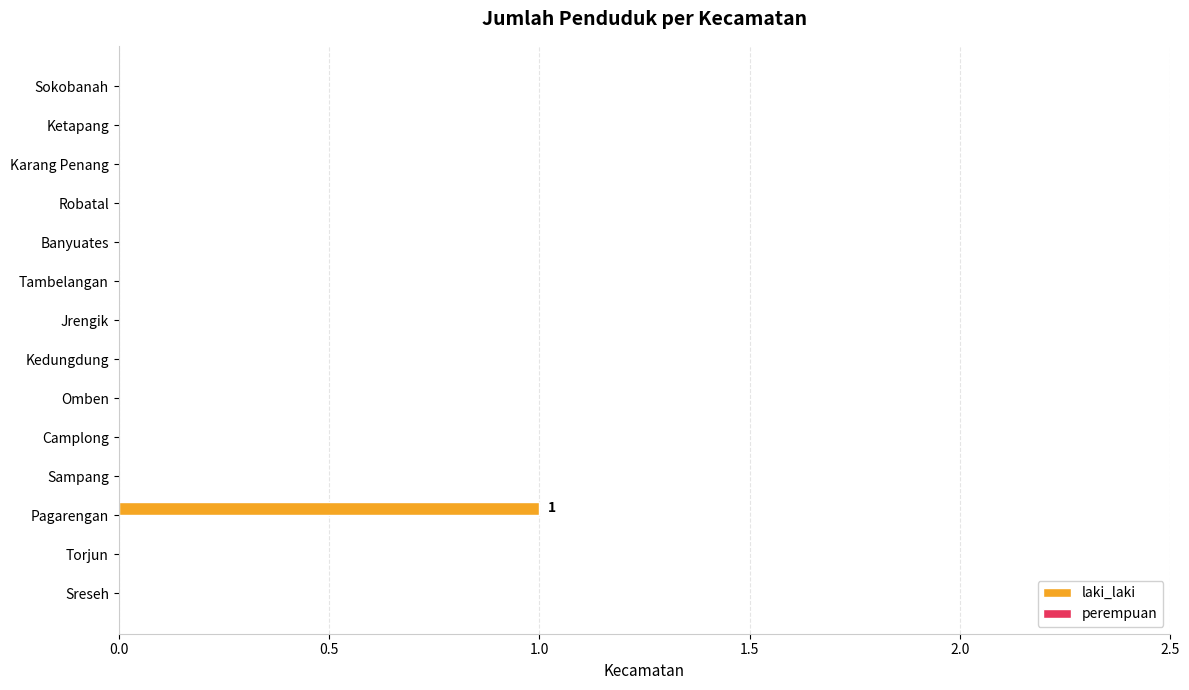

True or false: the data shows -1 at Sokobanah.

False